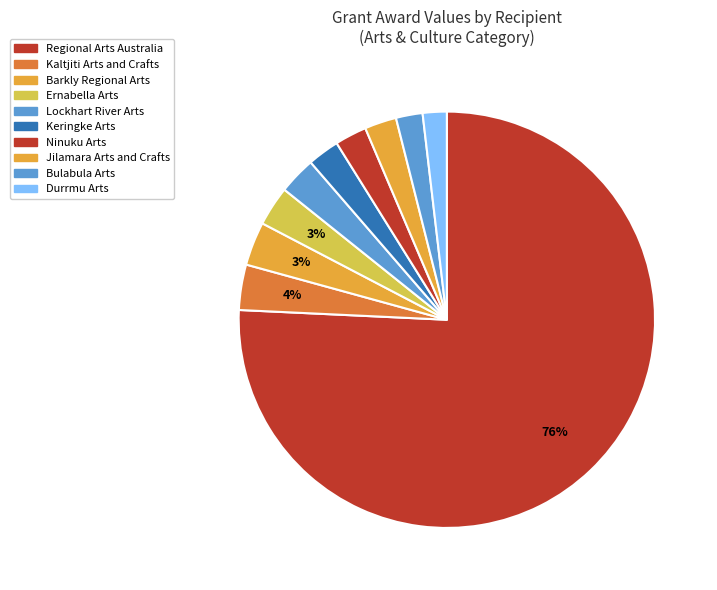

Does Regional Arts Australia account for over 50% of the chart?

Yes